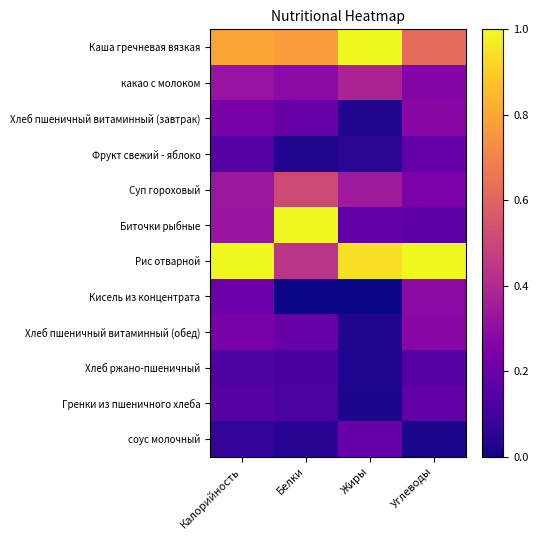

Which series has the largest range (max minus min)?

Биточки рыбные